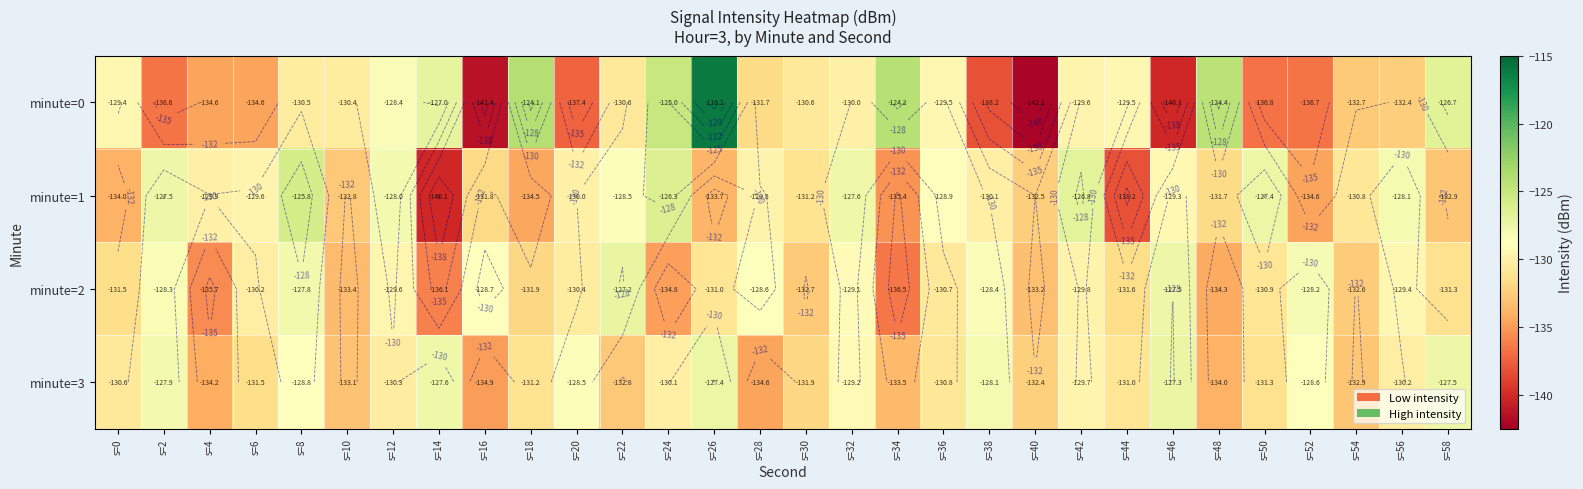

Which series has the widest spread of values?

minute=0